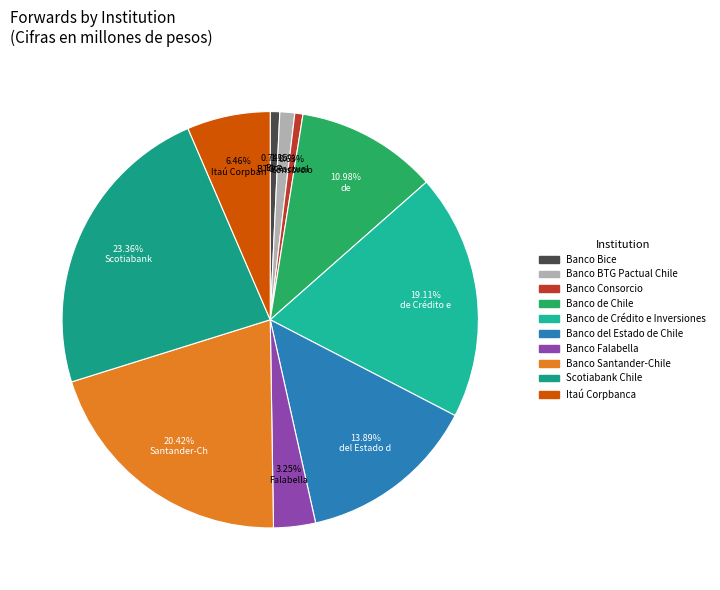

What is the smallest slice in the pie chart?

Banco Consorcio